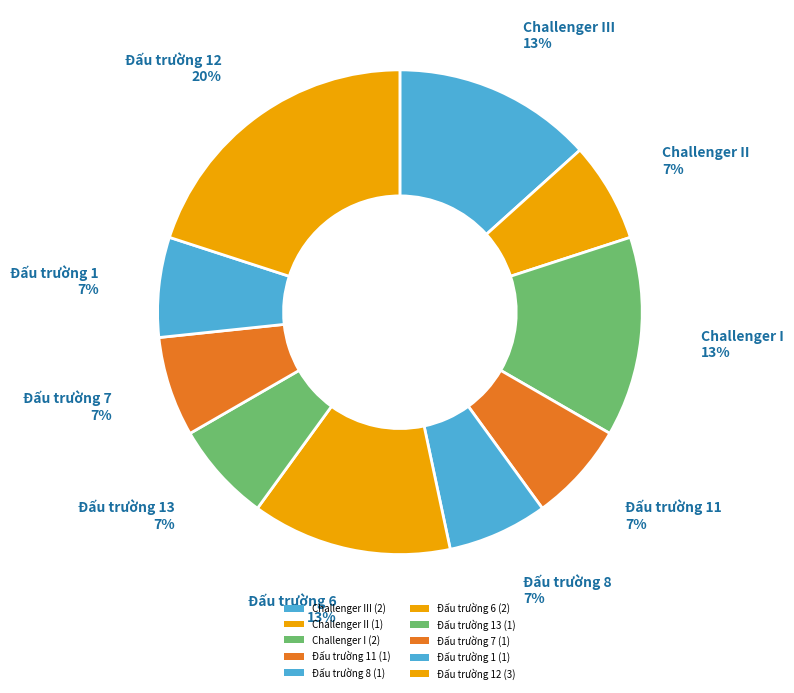

Is there a majority slice in this chart?

No